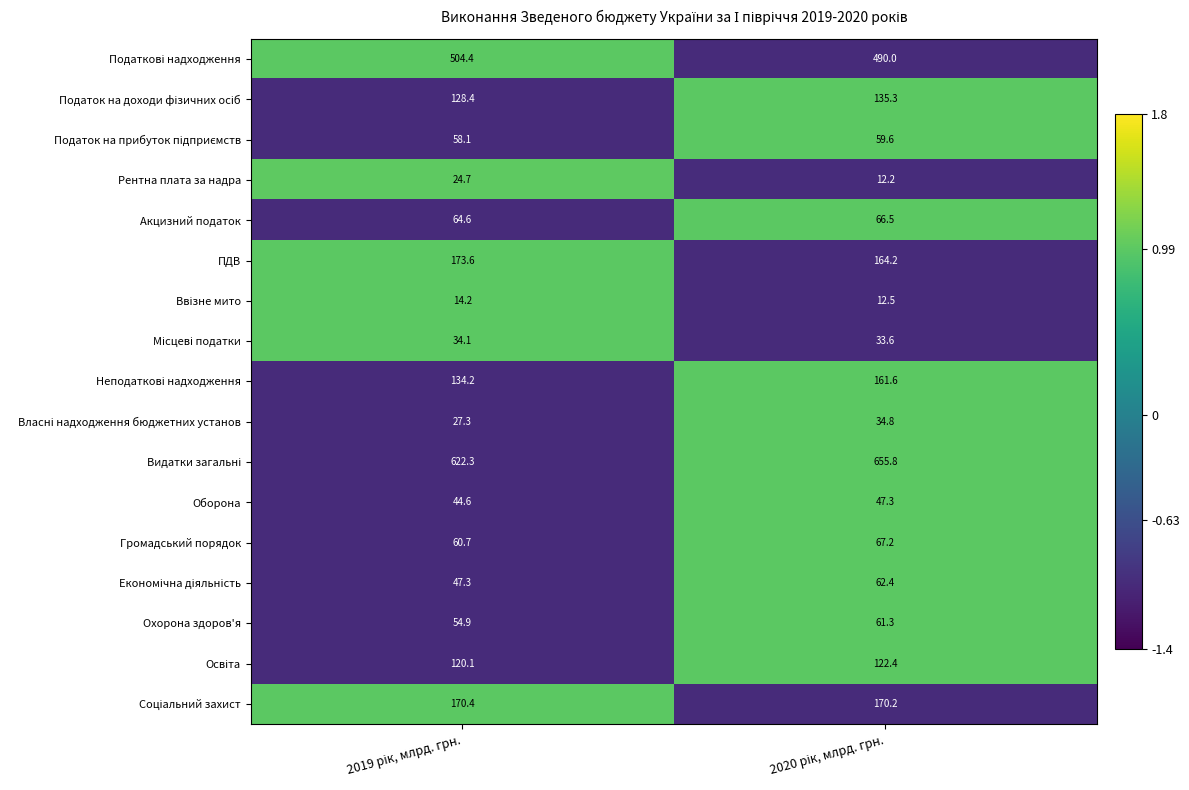

What is the maximum value shown in the chart?

655.8